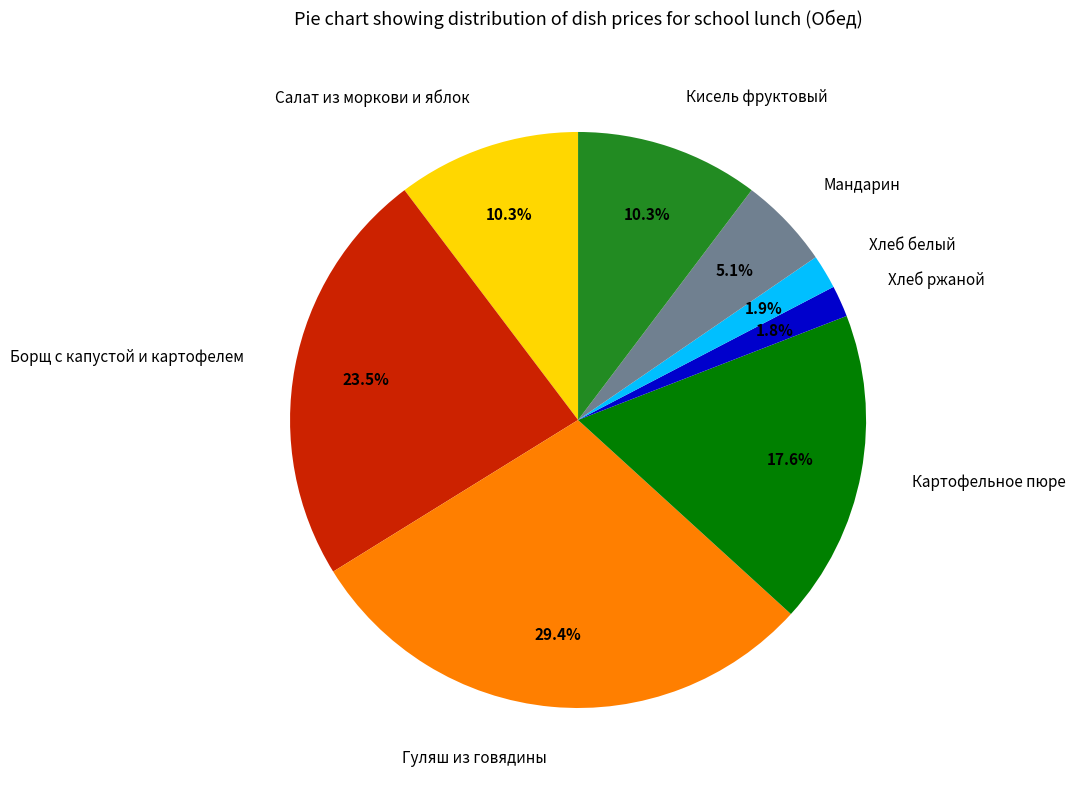

What percentage is the Хлеб белый slice, to the nearest percent?

2%